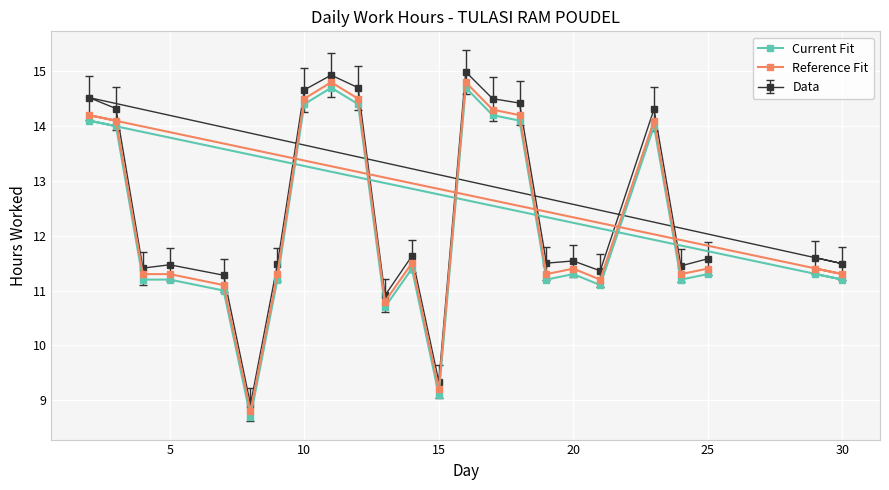

How many data points in Reference Fit are above 11?

21